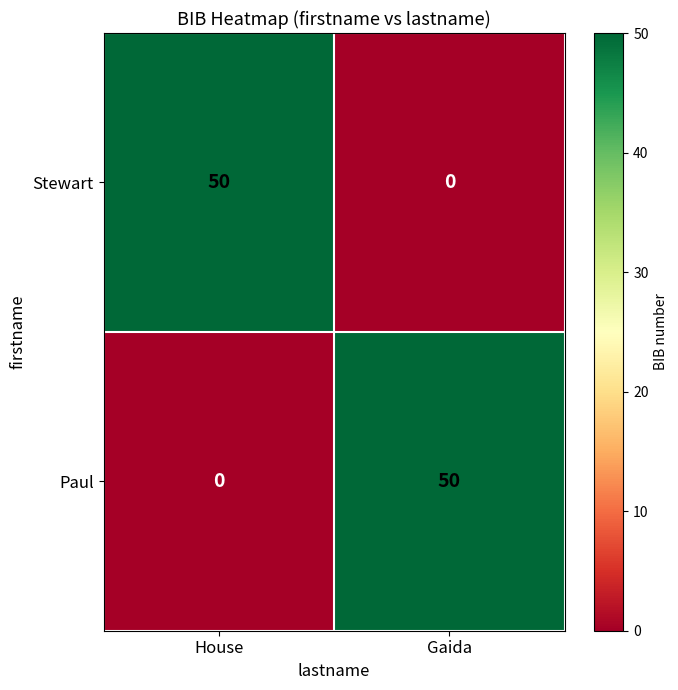

Count the number of categories in the chart.

2